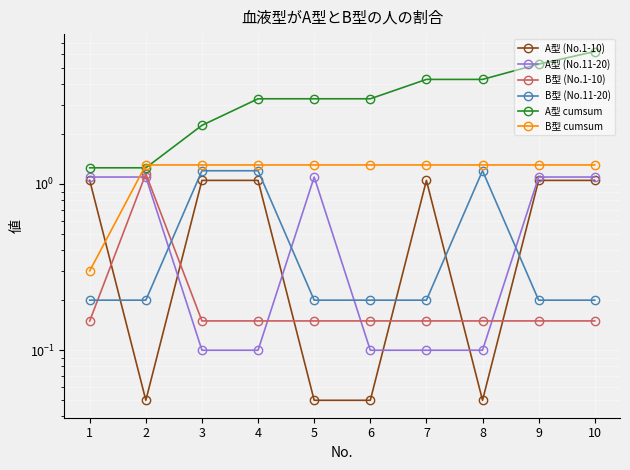

True or false: A型 (No.11-20) has a value of 0.1 at 4.

True